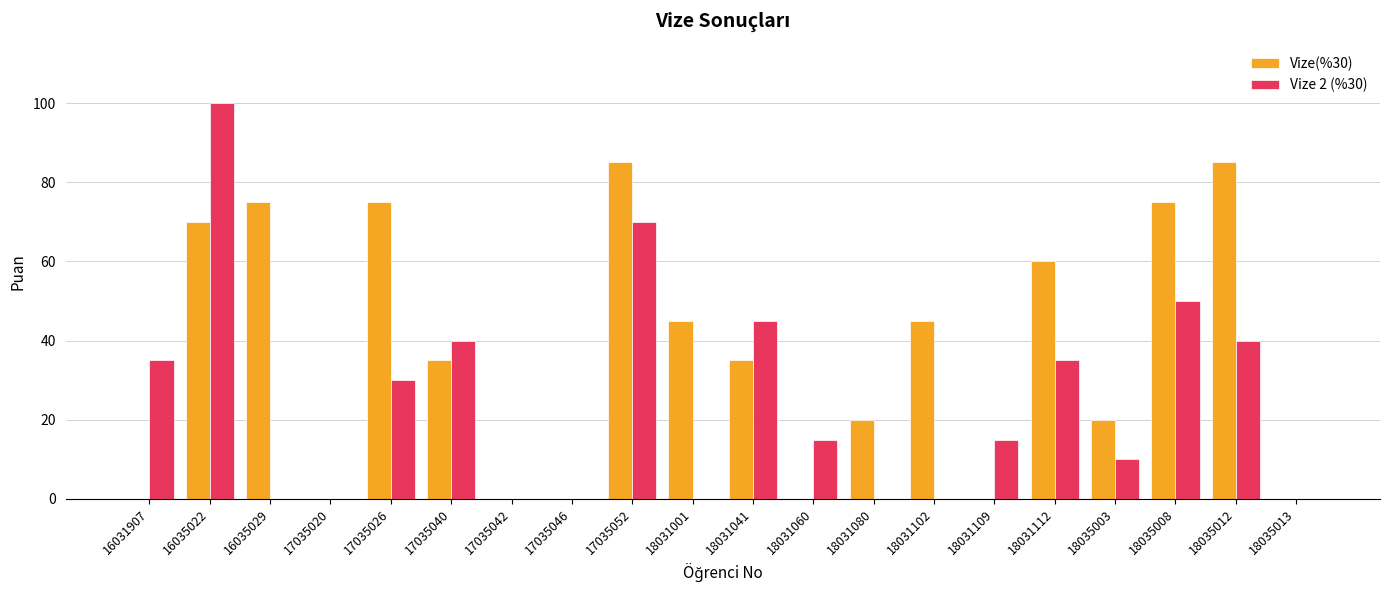

What are all the series names shown in the legend?

Vize(%30), Vize 2 (%30)